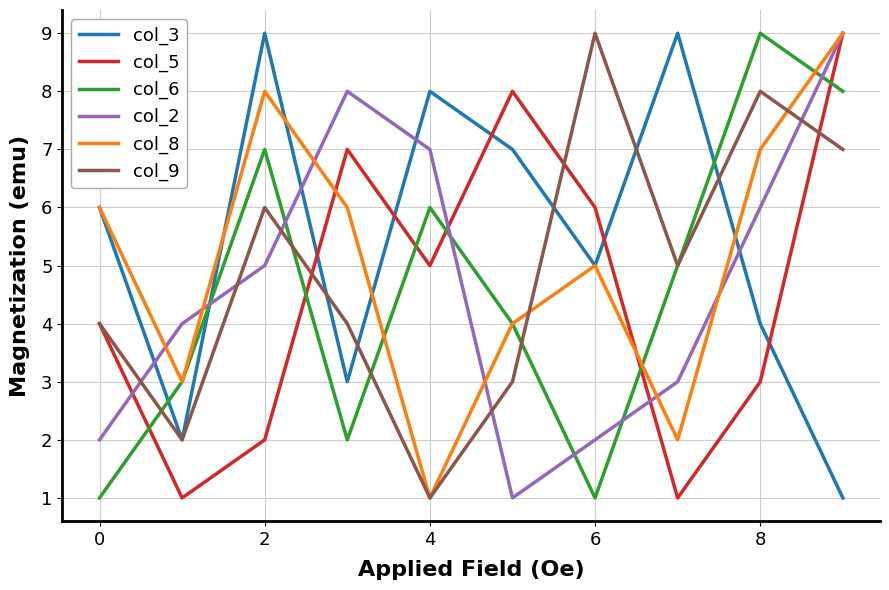

What is the greatest value displayed?

9